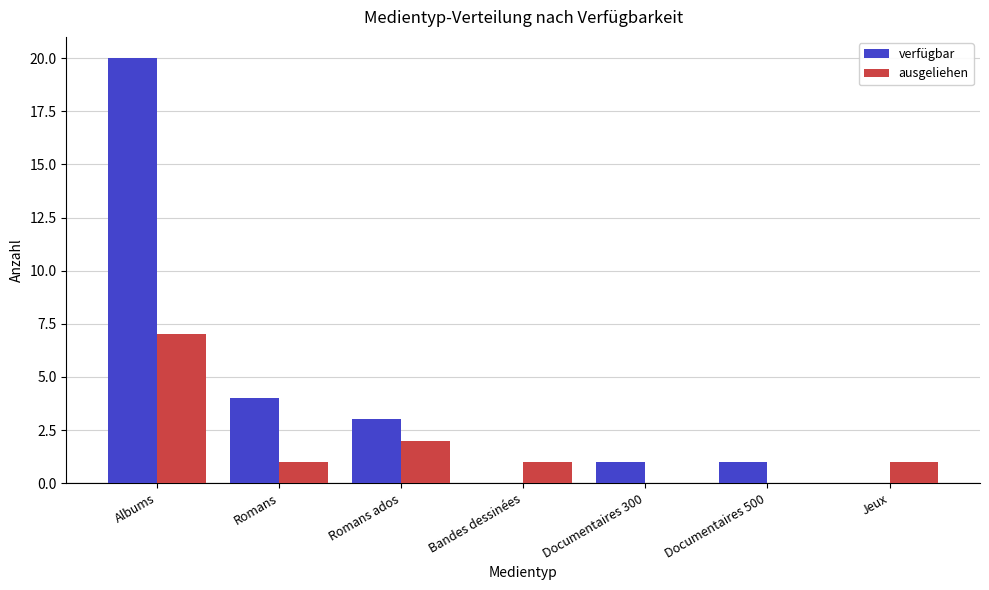

Is it true that verfügbar equals 13 at Bandes dessinées?

False